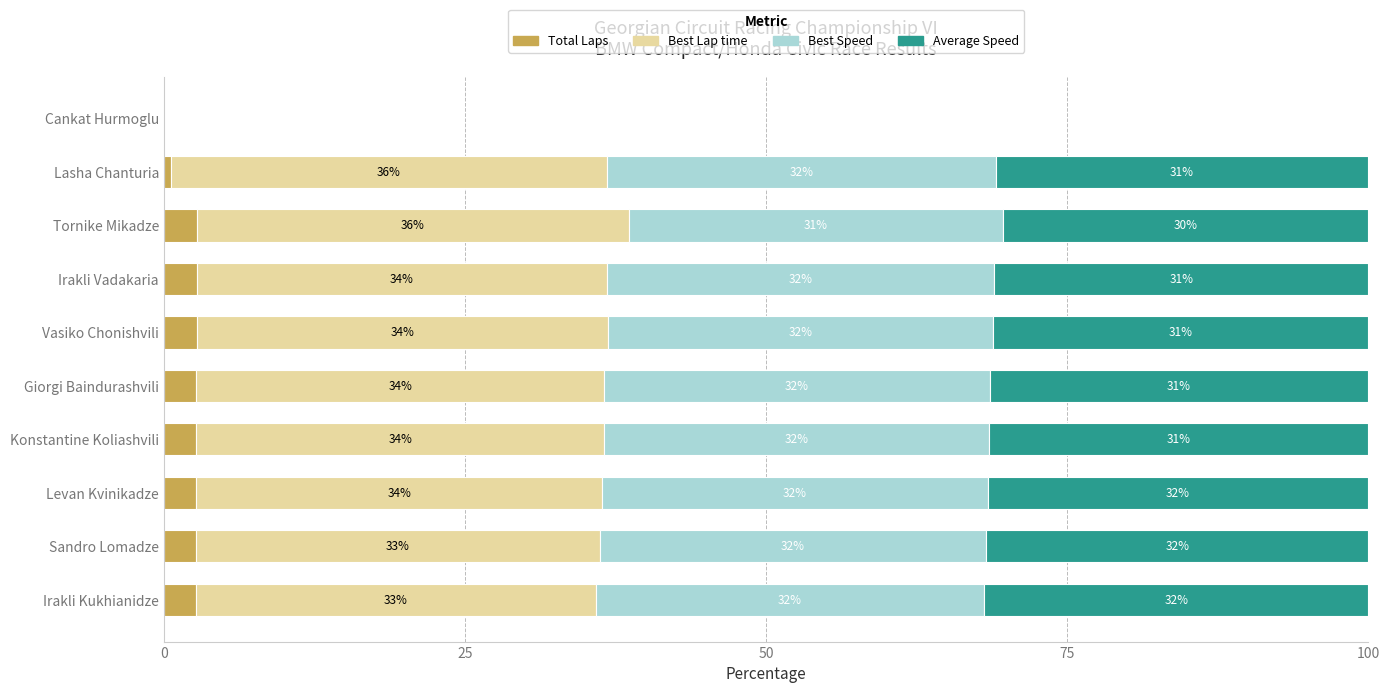

How many series are shown in this chart?

4